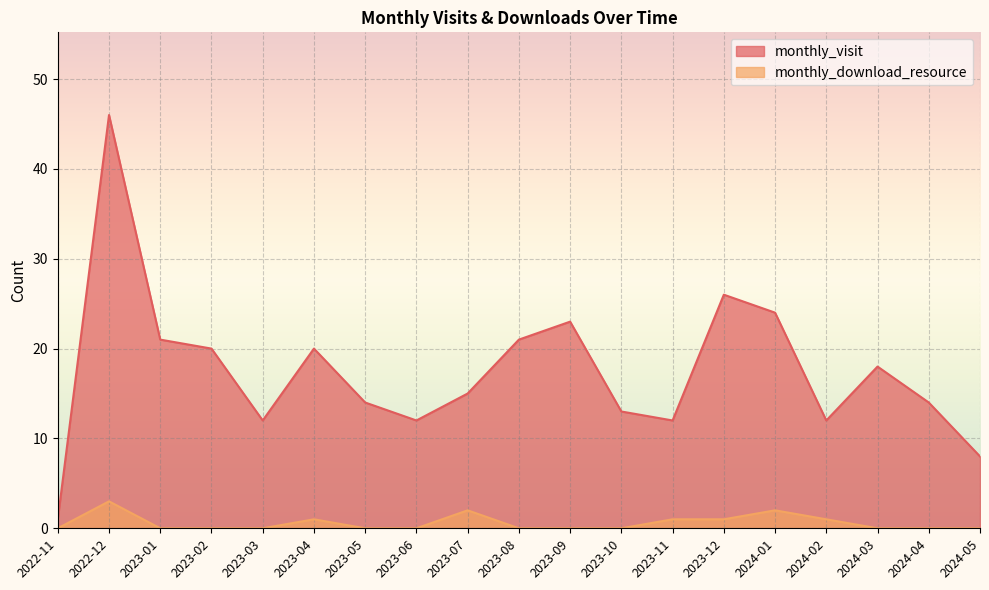

At which label does monthly_visit reach its minimum?

2022-11